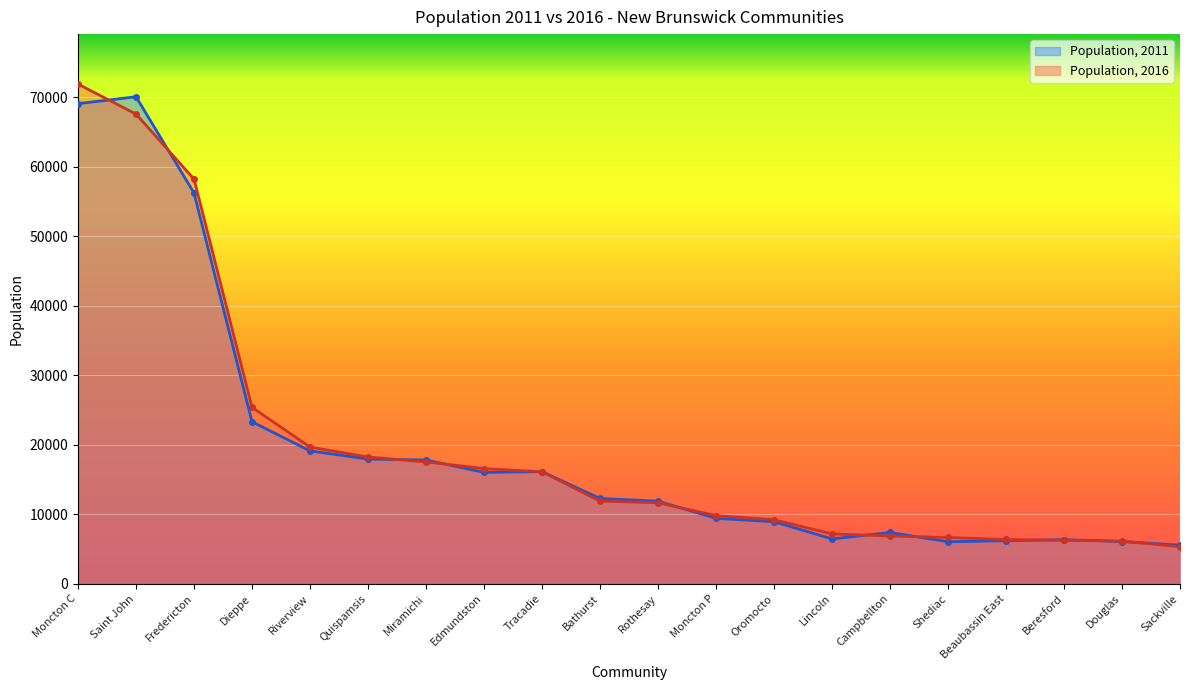

What is the average value of the Population, 2011 series?

19616